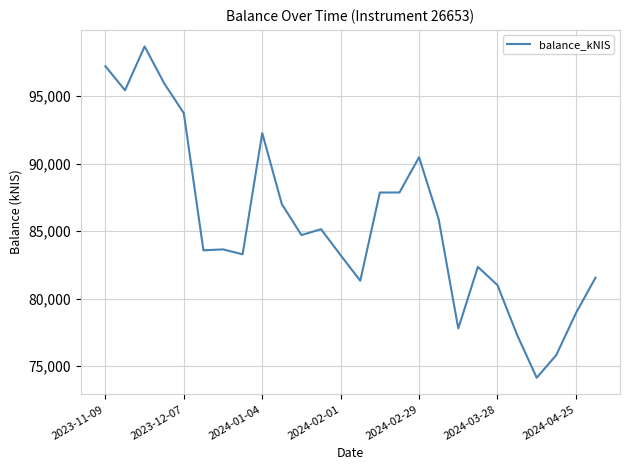

What is the difference between the maximum and minimum values?

24554.0